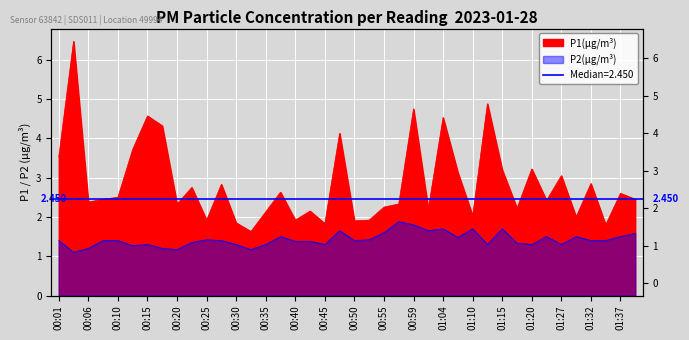

How many values in the P1 series exceed 2?

31